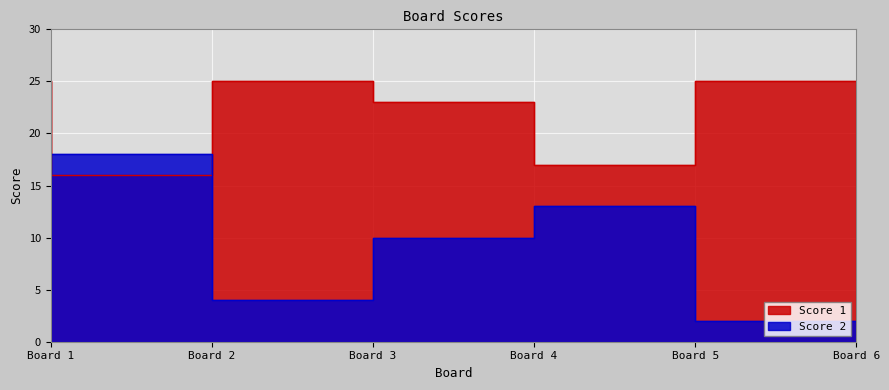

List the series in order of their overall mean, lowest first.

Score 2, Score 1